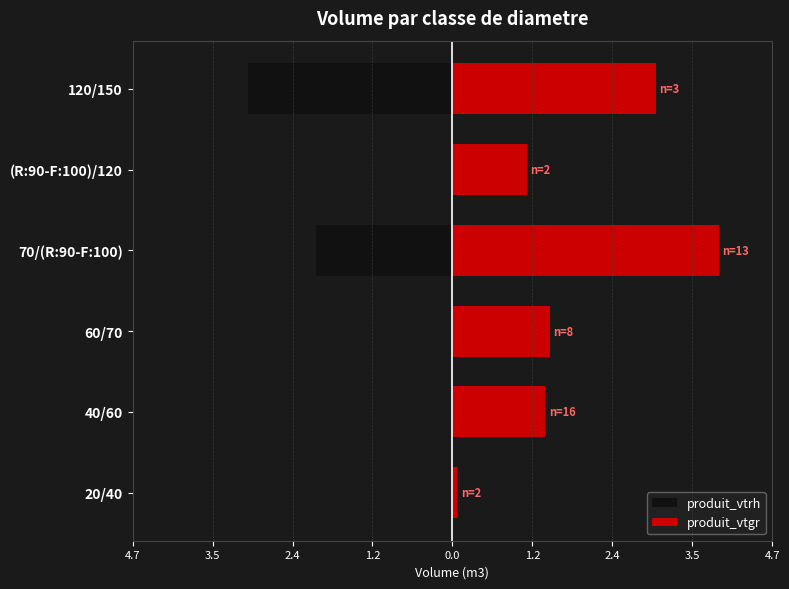

How many bars are there in each group?

2